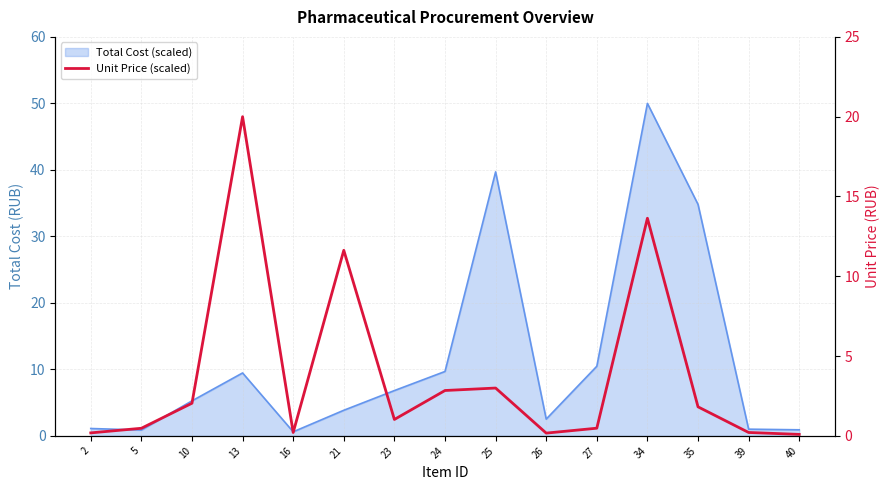

Does the chart have visible grid lines?

Yes